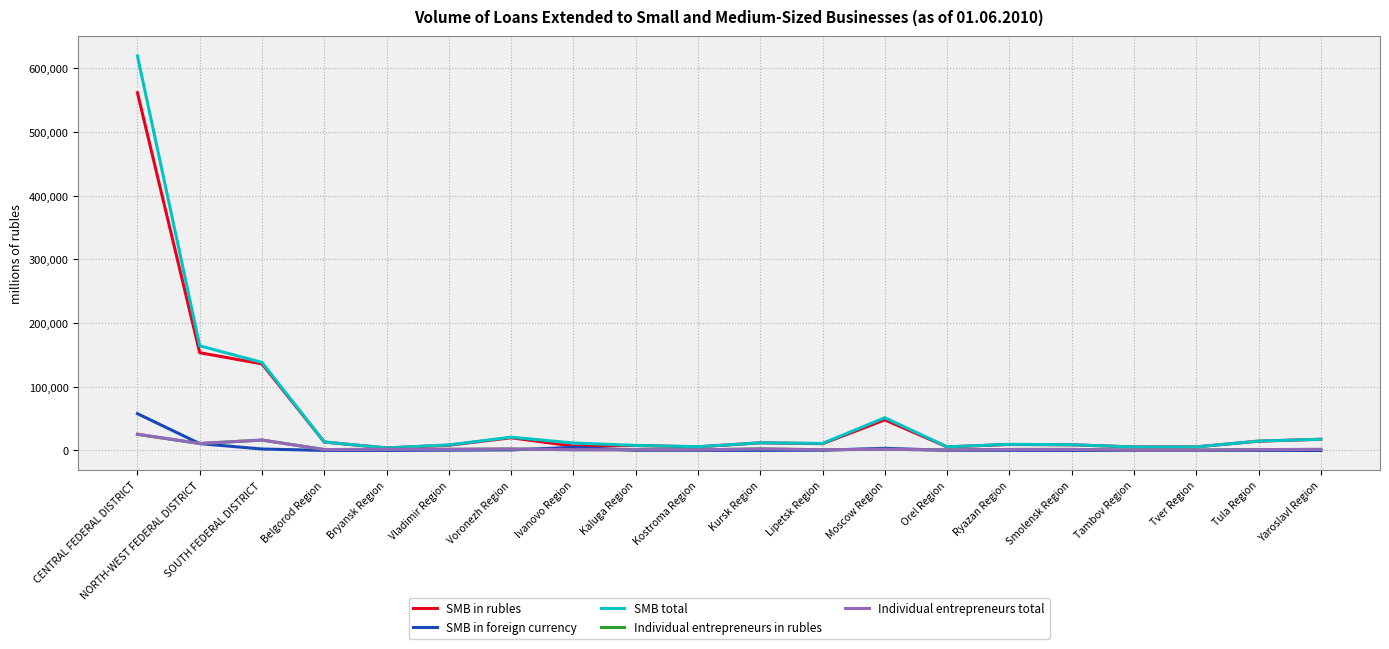

Is the value of SMB in rubles at Tula Region greater than the value of SMB in foreign currency at Bryansk Region?

Yes